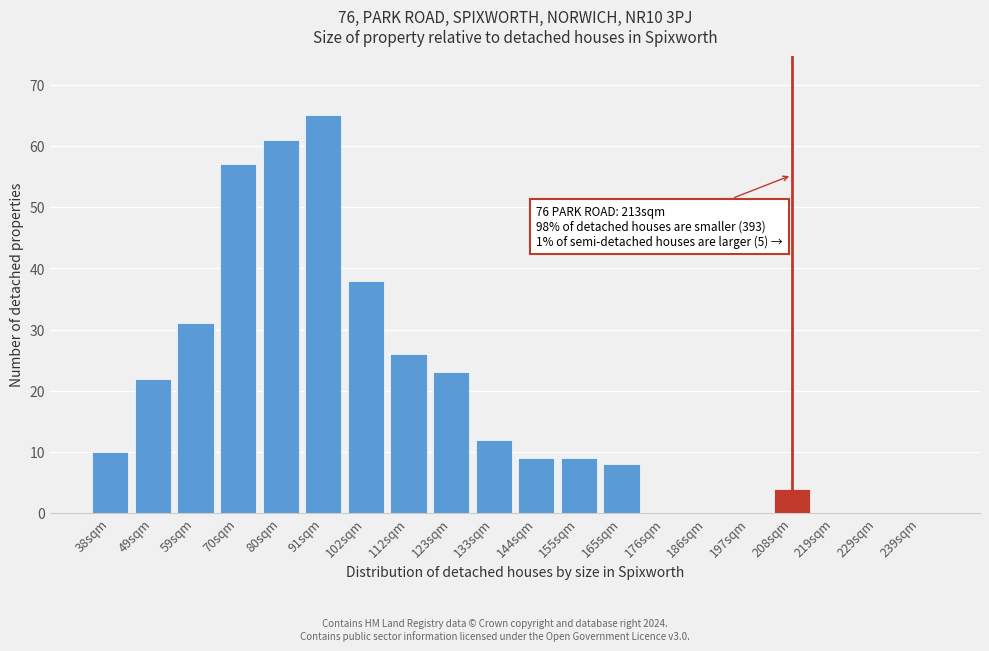

Reading left to right, extract all data points from this chart.

38sqm=10	49sqm=22	59sqm=31	70sqm=57	80sqm=61	91sqm=65	102sqm=38	112sqm=26	123sqm=23	133sqm=12	144sqm=9	155sqm=9	165sqm=8	176sqm=0	186sqm=0	197sqm=0	208sqm=4	219sqm=0	229sqm=0	239sqm=0